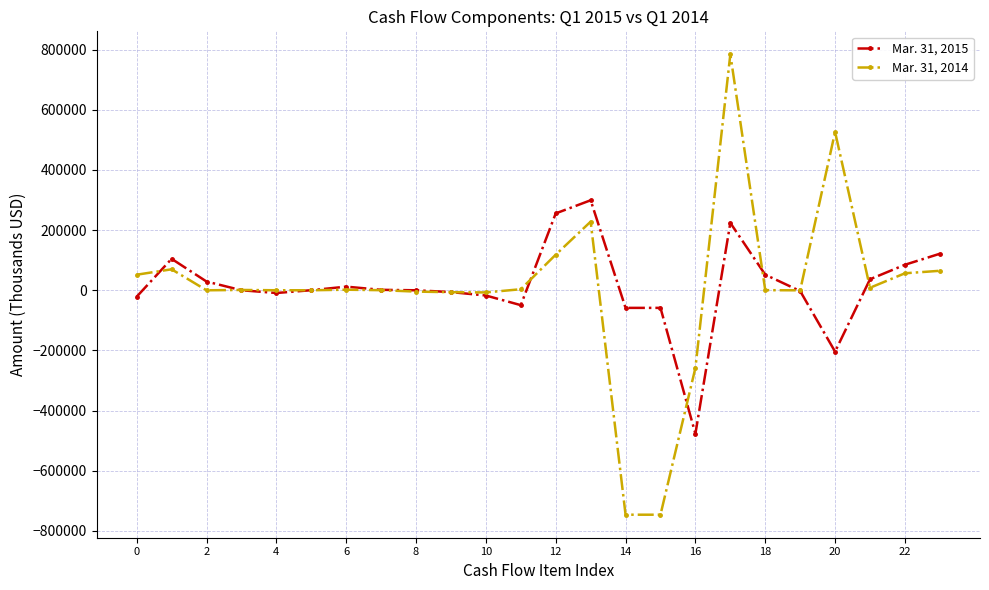

At how many categories does at least one series exceed 187166?

4